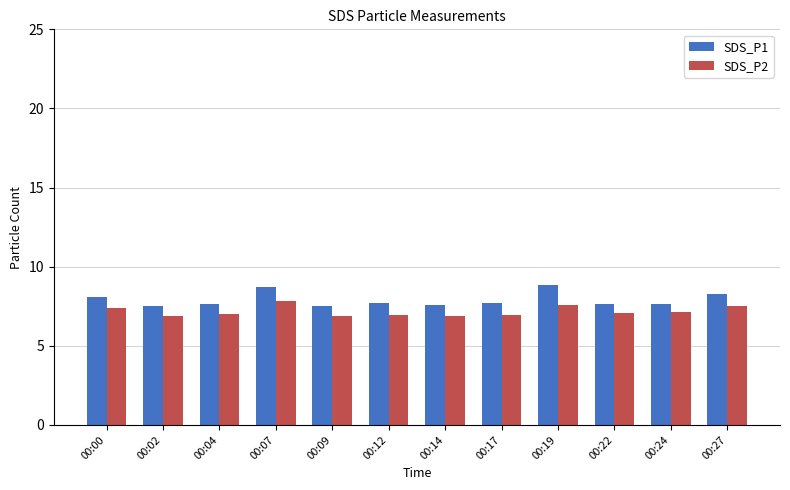

What are all the series names shown in the legend?

SDS_P1, SDS_P2